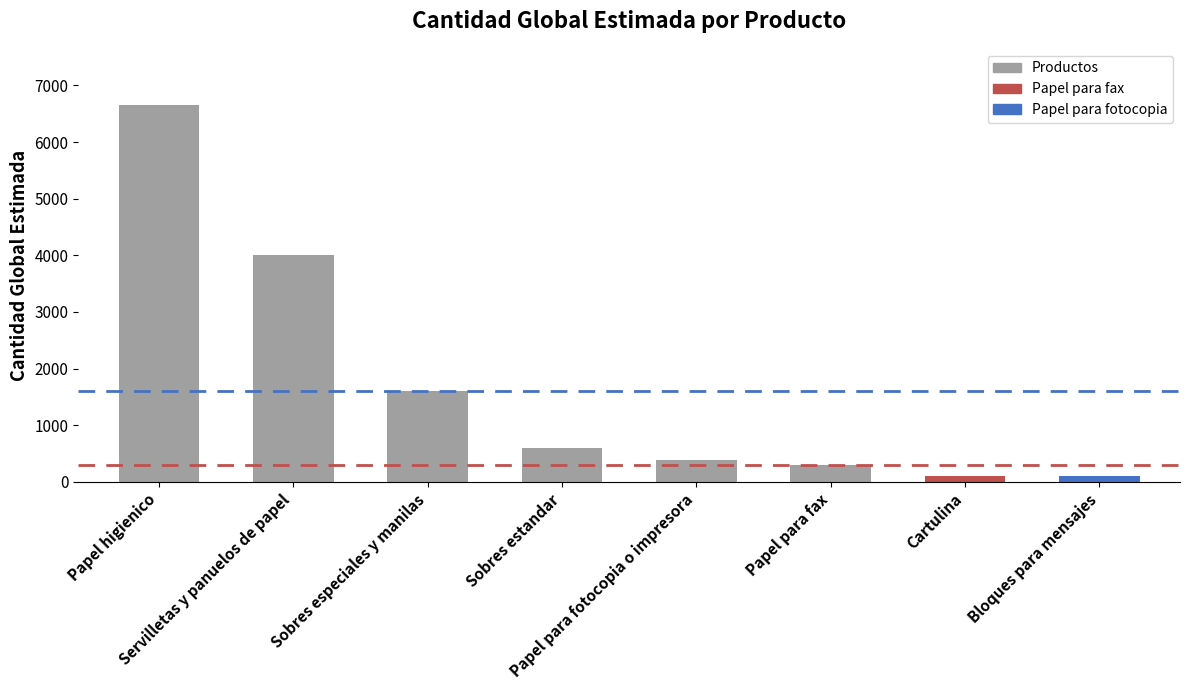

What is the minimum value shown in the chart?

100